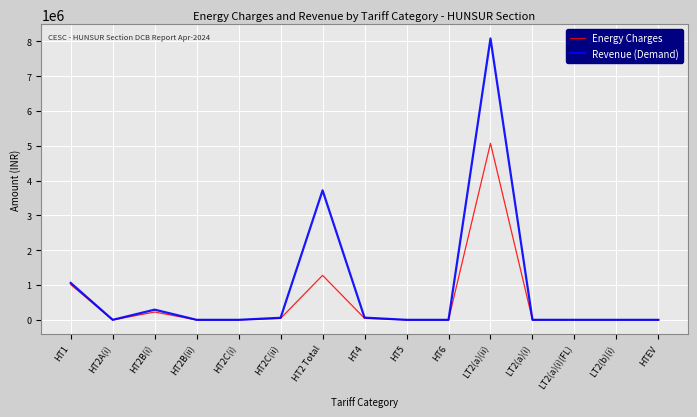

Which series has the widest spread of values?

Revenue (Demand)